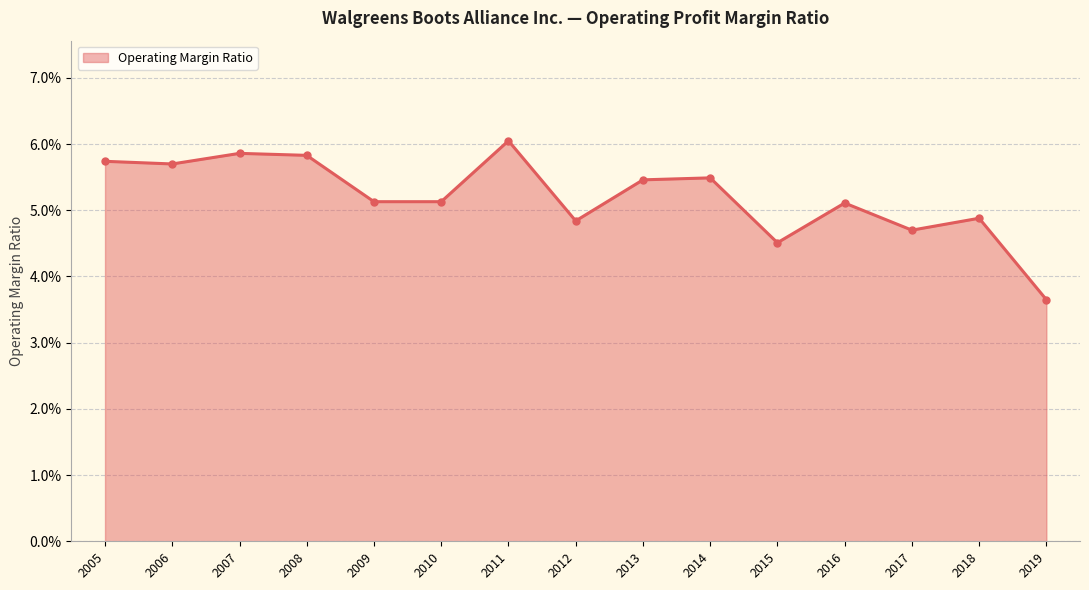

How many interior local peaks (higher than both neighbors) does the data have?

5